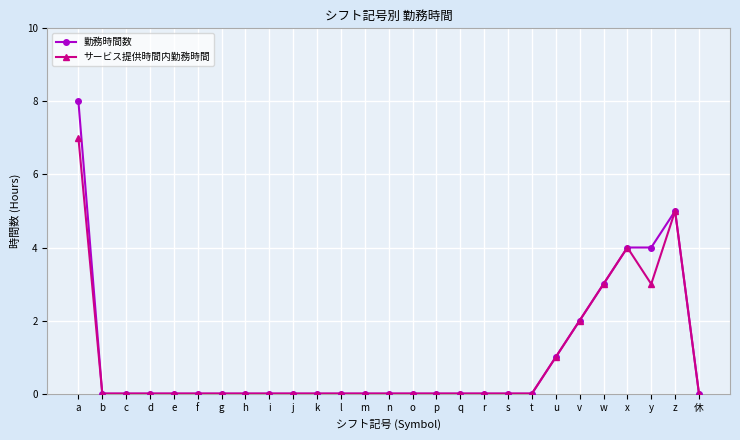

What is the difference between the サービス提供時間内勤務時間 values at b and w?

3